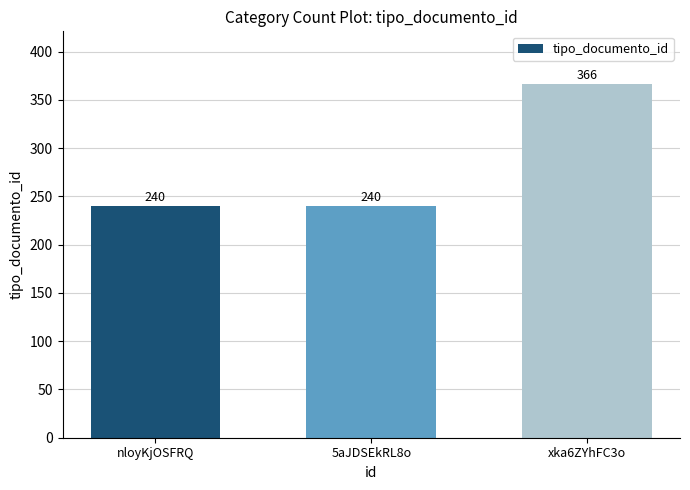

Reading left to right, extract all data points from this chart.

nloyKjOSFRQ=240	5aJDSEkRL8o=240	xka6ZYhFC3o=366